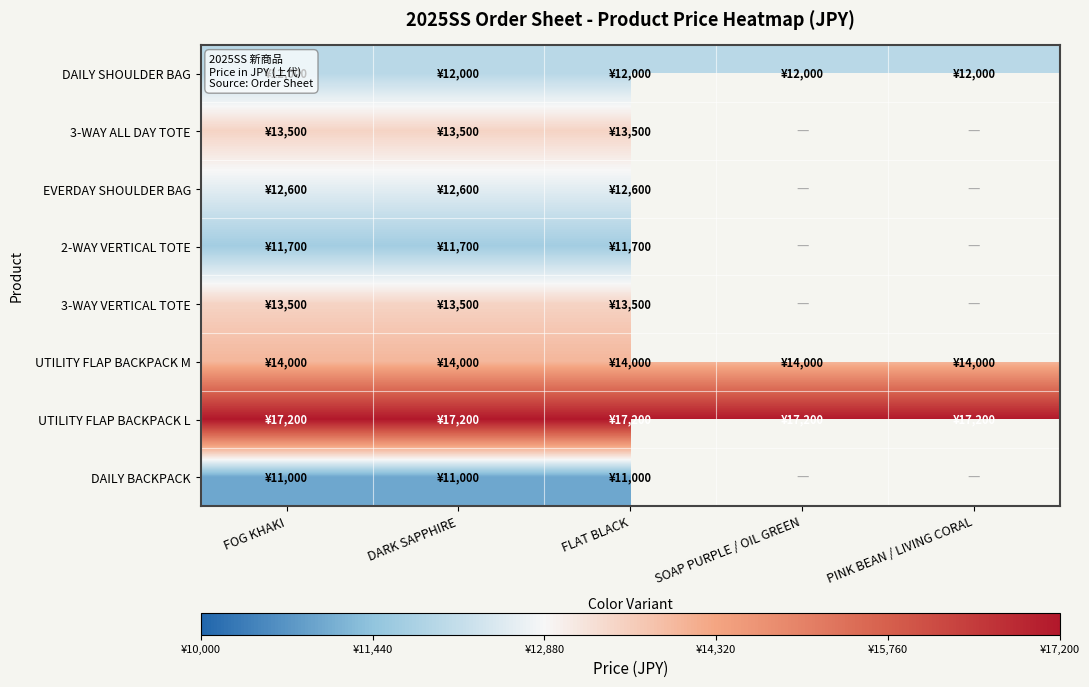

The value of DAILY BACKPACK at FLAT BLACK is 17320.0. True or false?

False